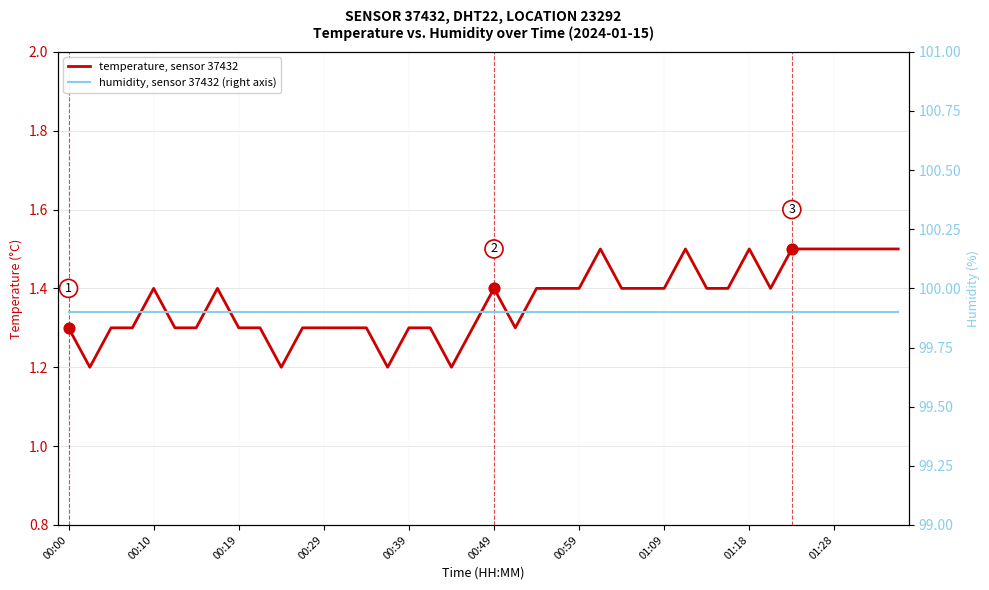

Which series contains the lowest Y value?

temperature, sensor 37432